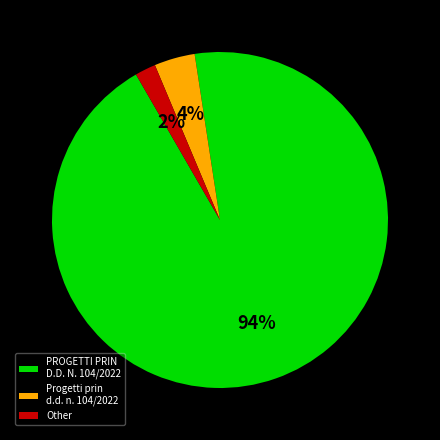

What is the smallest slice in the pie chart?

Other